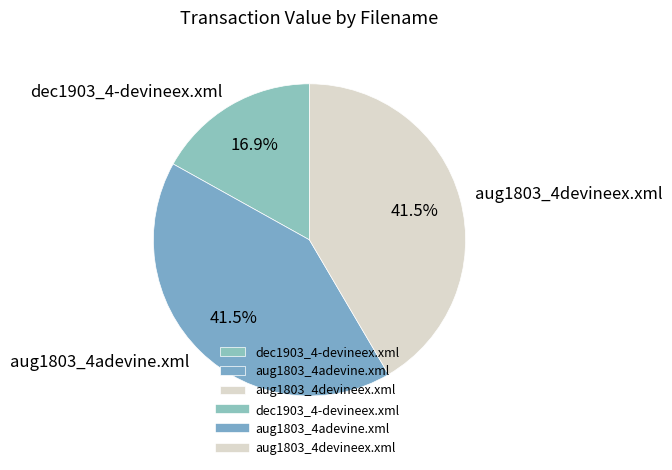

Which has a higher value, dec1903_4-devineex.xml or aug1803_4adevine.xml?

aug1803_4adevine.xml